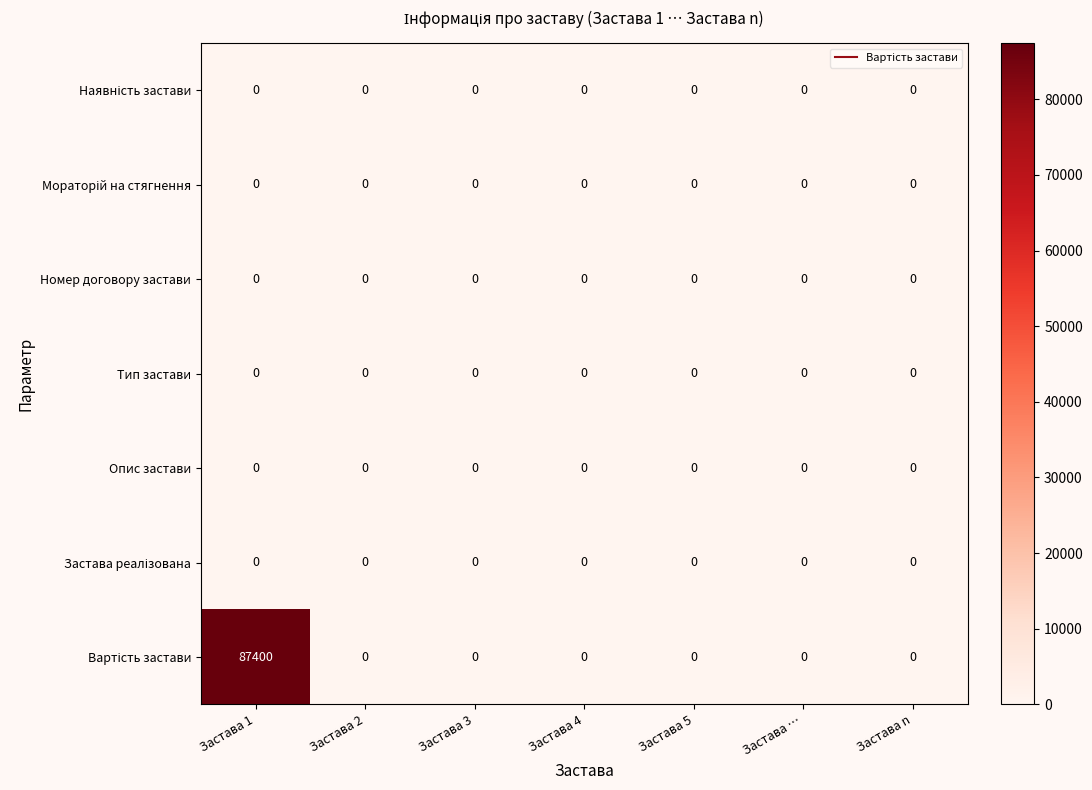

Which label corresponds to the largest value in the chart?

Застава 1